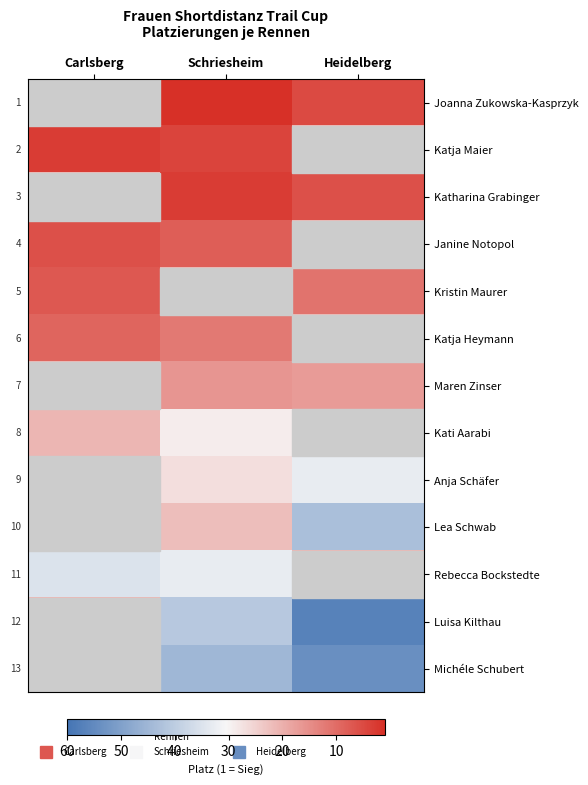

How many values in the Janine Notopol series are below 8?

1